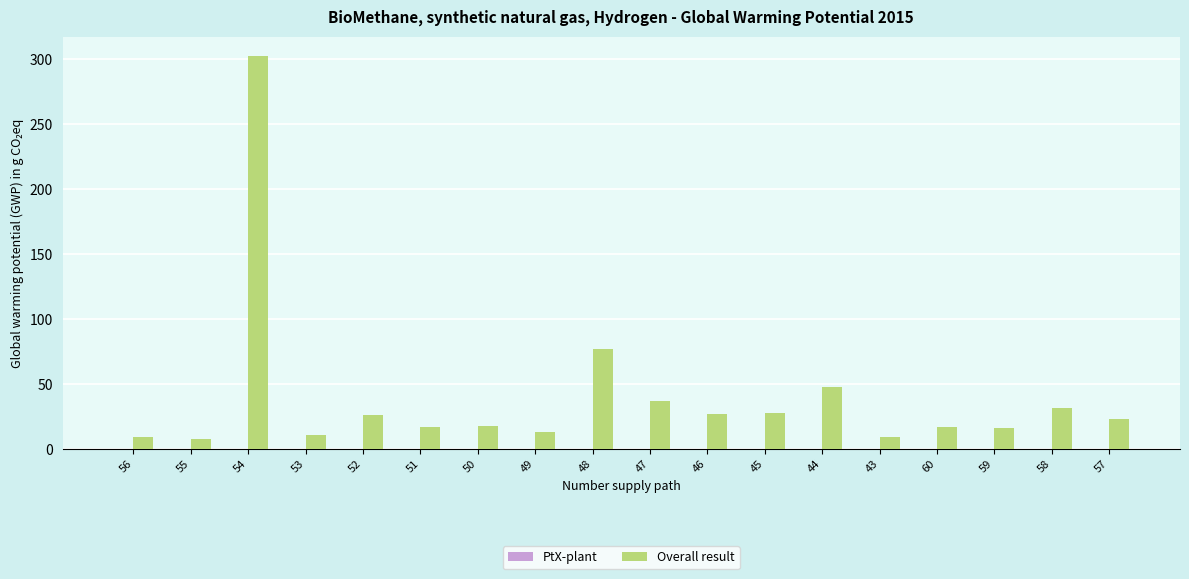

The value of Overall result at 50 is 7.8. True or false?

False